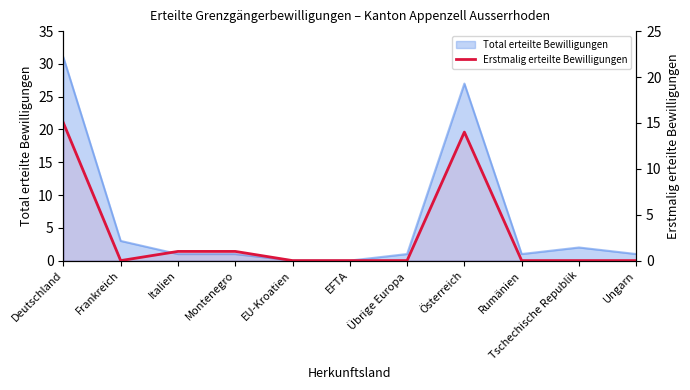

What is the sum of all values?

31